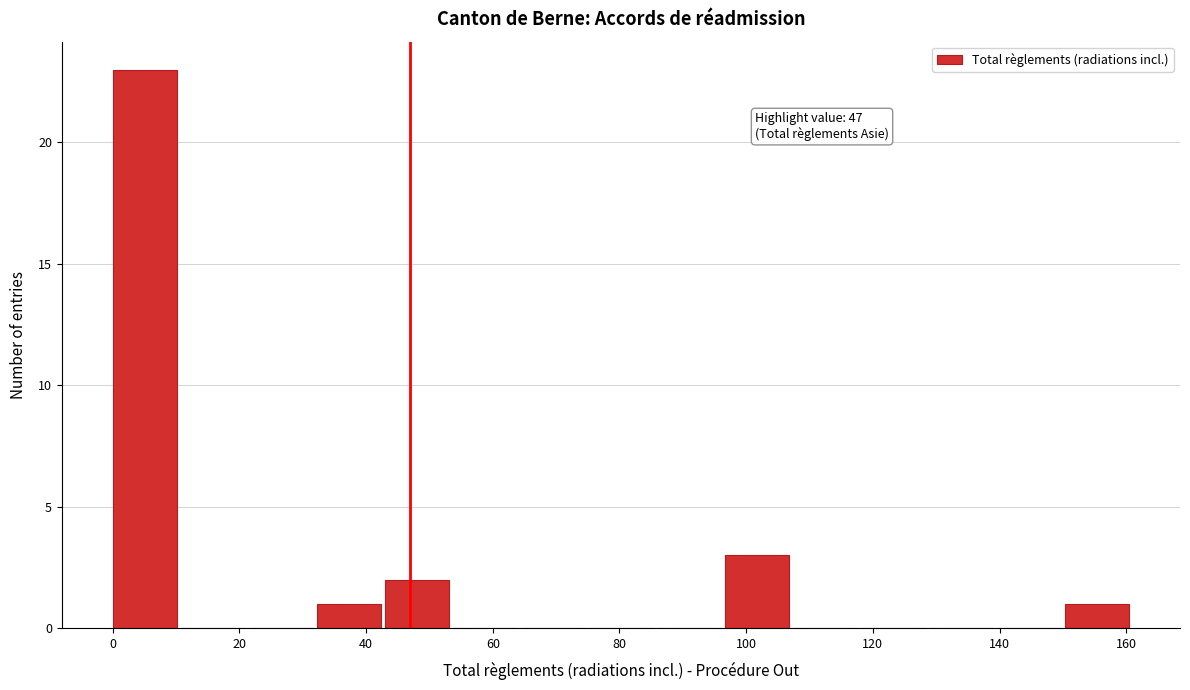

Which range on the x-axis has the tallest bar?

0 to 10